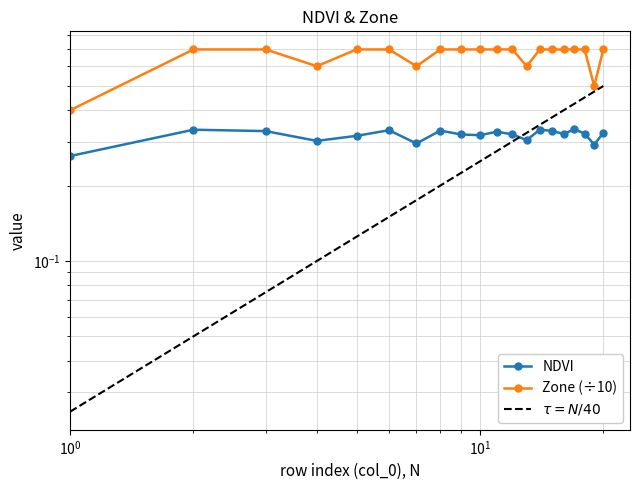

What is the value of the Zone point at the 13th from the left?

0.6